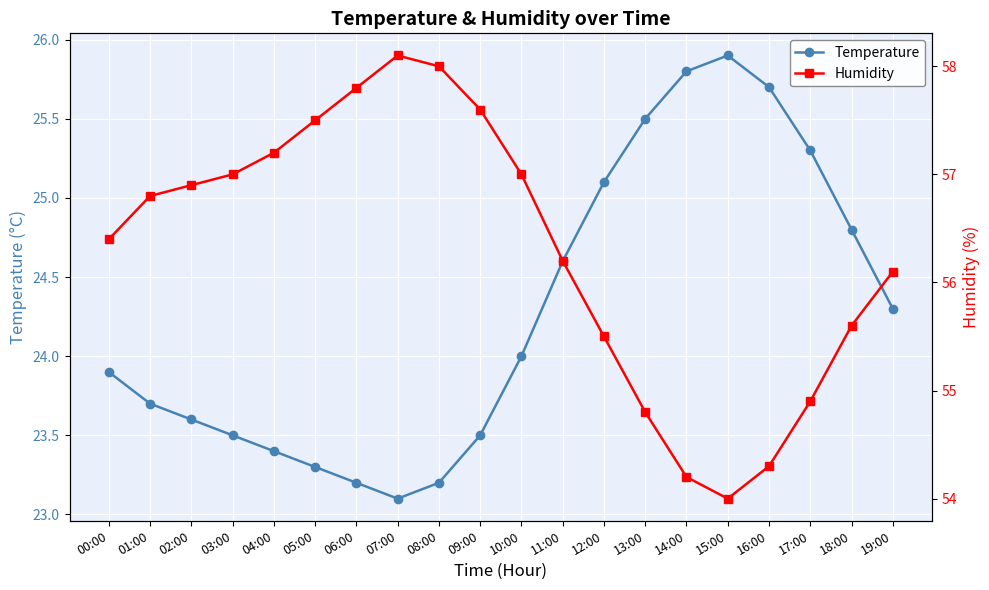

True or false: Temperature and Humidity intersect in this chart.

False